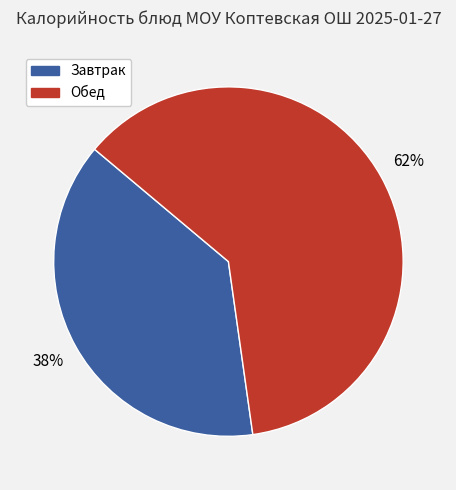

Is there any slice that represents more than half of the pie?

Yes